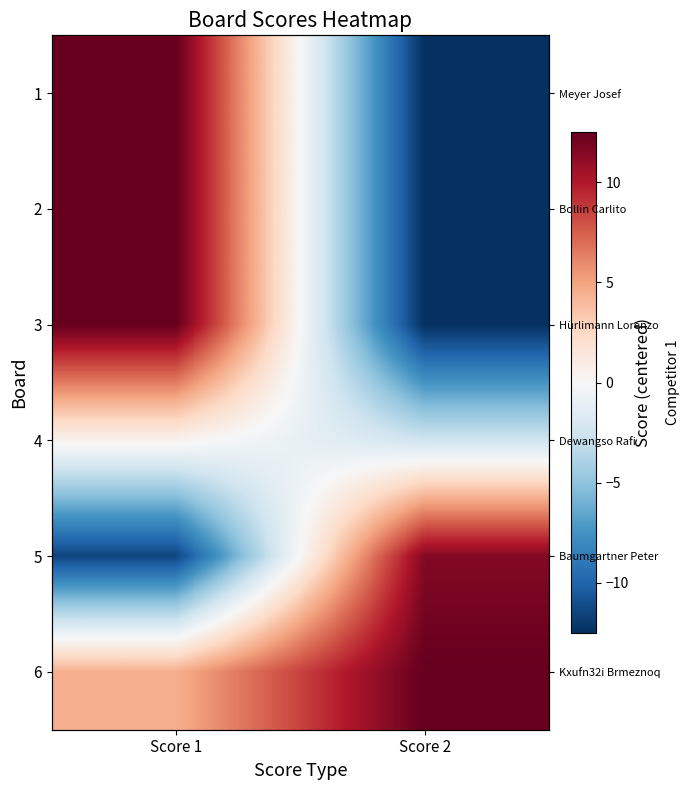

What value does the 1 series have at Score 2?

-12.5